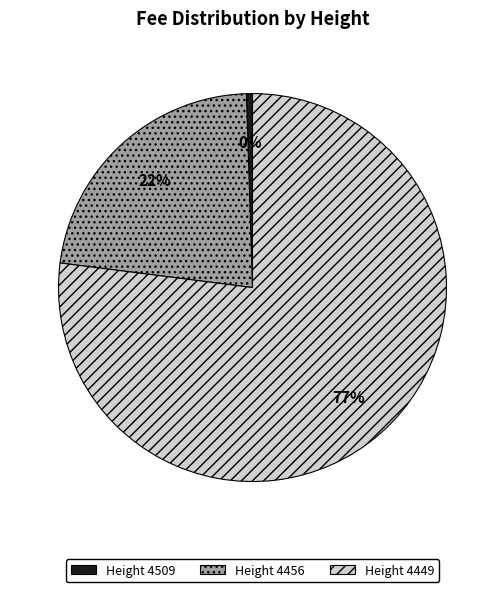

Does any single category account for the majority?

Yes